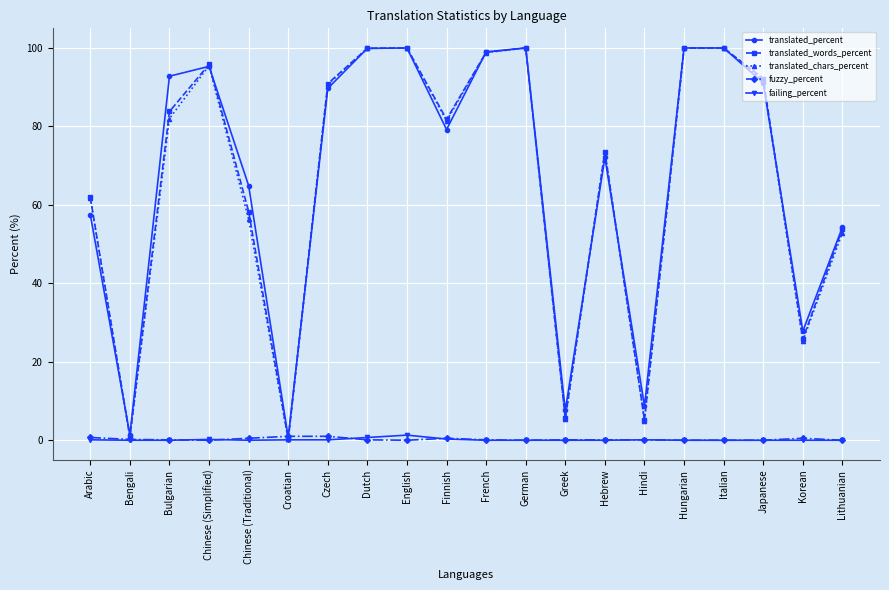

How many distinct data groups are displayed?

5